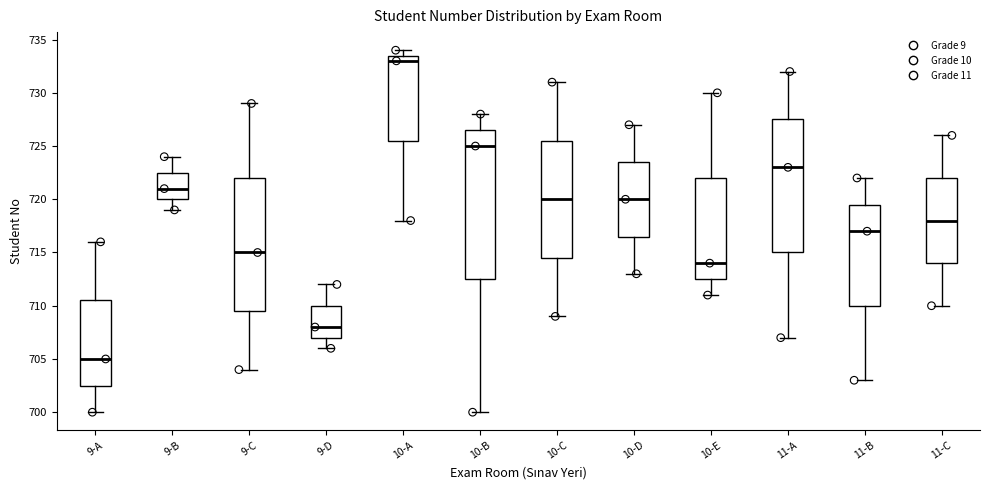

Reading left to right, read every box against the y-axis: the position of its median line, the range the box covers, and the ends of its whiskers. The values are not printed on the chart, so give them approximately, as read against the axis.

9-A: median 705.0, box 702.5 to 710.5, whiskers 700.0 to 716.0
9-B: median 721.0, box 720.0 to 722.5, whiskers 719.0 to 724.0
9-C: median 715.0, box 709.5 to 722.0, whiskers 704.0 to 729.0
9-D: median 708.0, box 707.0 to 710.0, whiskers 706.0 to 712.0
10-A: median 733.0, box 725.5 to 733.5, whiskers 718.0 to 734.0
10-B: median 725.0, box 712.5 to 726.5, whiskers 700.0 to 728.0
10-C: median 720.0, box 714.5 to 725.5, whiskers 709.0 to 731.0
10-D: median 720.0, box 716.5 to 723.5, whiskers 713.0 to 727.0
10-E: median 714.0, box 712.5 to 722.0, whiskers 711.0 to 730.0
11-A: median 723.0, box 715.0 to 727.5, whiskers 707.0 to 732.0
11-B: median 717.0, box 710.0 to 719.5, whiskers 703.0 to 722.0
11-C: median 718.0, box 714.0 to 722.0, whiskers 710.0 to 726.0